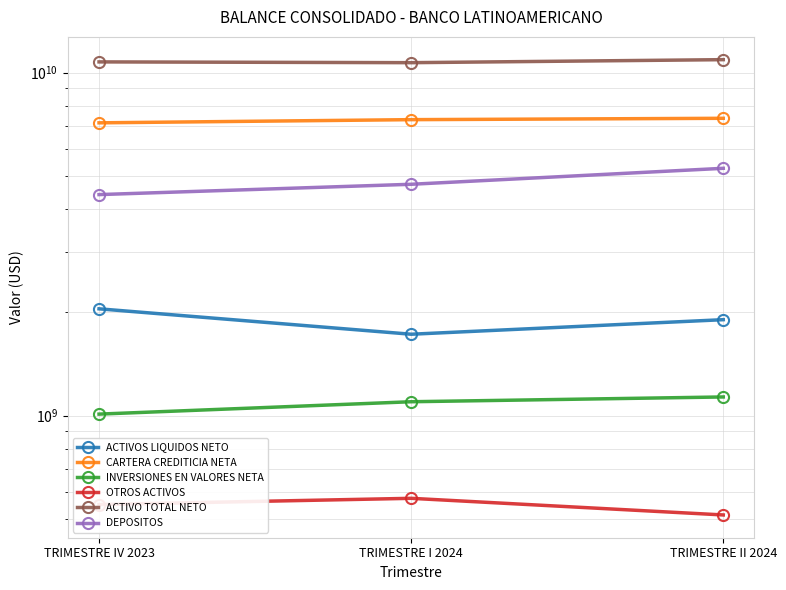

What is the difference between the second highest and minimum values in the ACTIVO TOTAL NETO series?

56082338.8